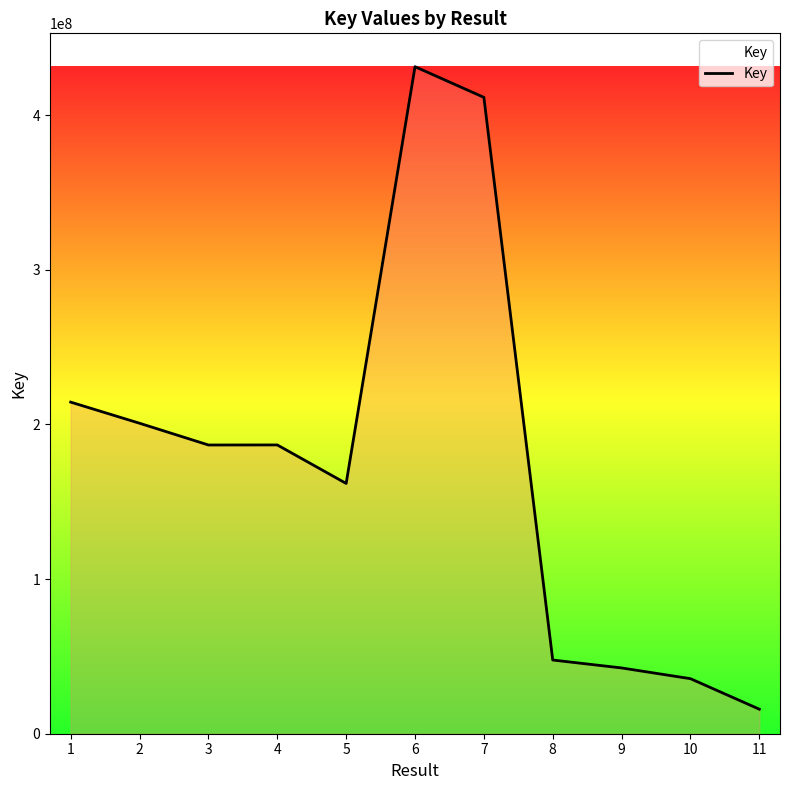

The chart shows a value of 332206276 at 3. True or false?

False